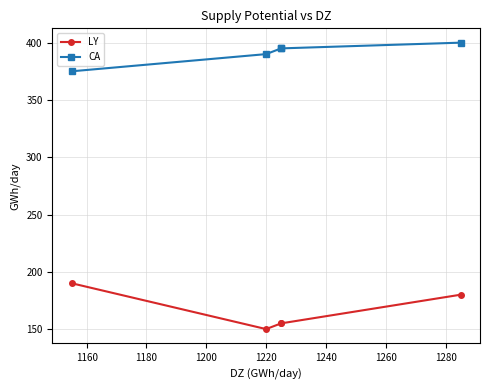

Which has a higher value, 1160 or 1140?

1140